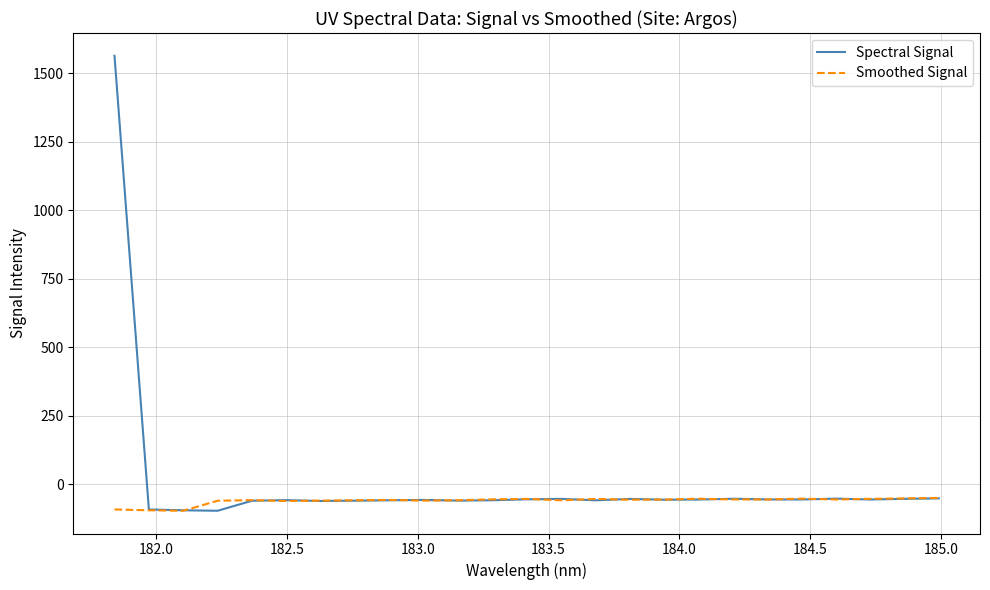

Which series has the largest total across all categories?

Spectral Signal